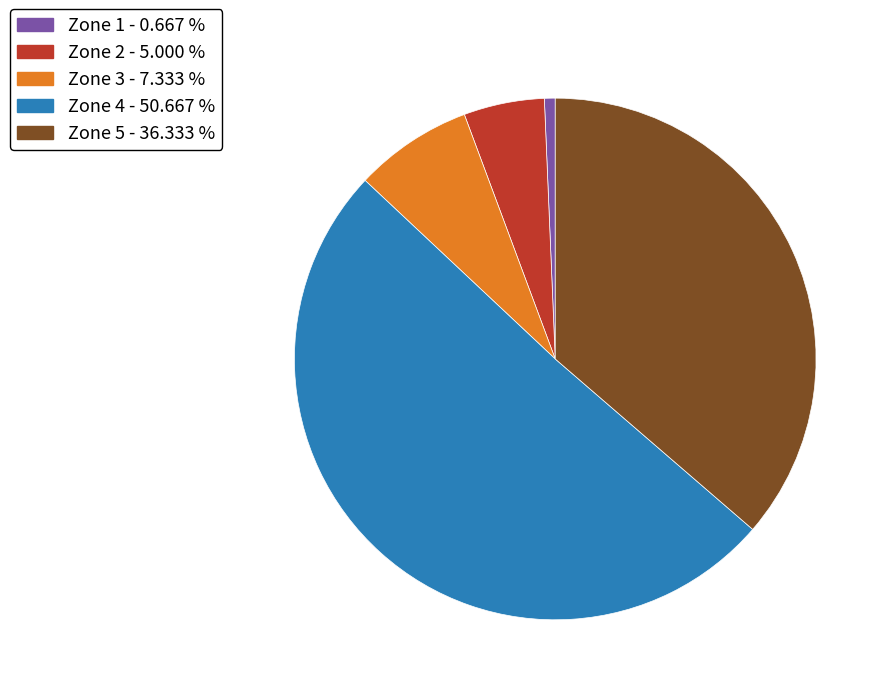

Does any single category account for the majority?

Yes